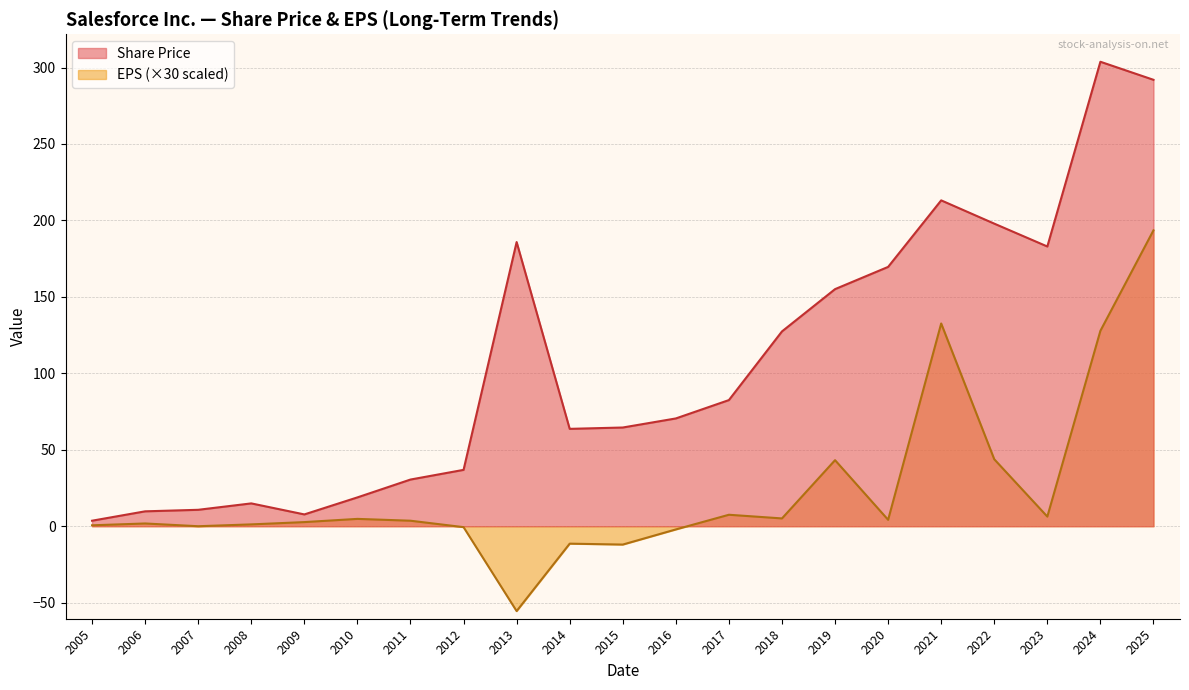

Reading left to right, extract all data points from this chart.

Share Price: 3.6	9.7	10.7	14.9	7.7	18.9	30.5	36.9	185.8	63.7	64.6	70.5	82.5	127.4	155.1	169.6	213.1	197.9	182.9	303.8	292.0
EPS: 0.6	1.8	0.0	1.2	2.7	4.8	3.6	-0.6	-55.5	-11.4	-12.0	-2.1	7.5	5.1	43.2	4.2	132.6	43.8	6.3	127.8	193.5